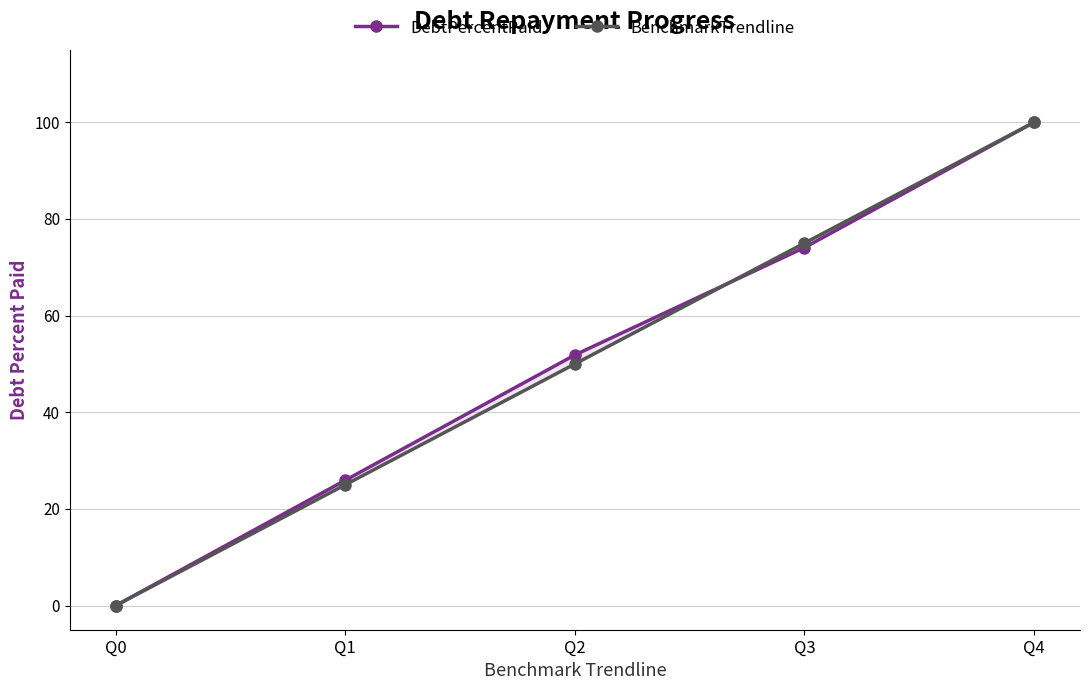

How many intersections are there between DebtPercentPaid and BenchmarkTrendline?

1